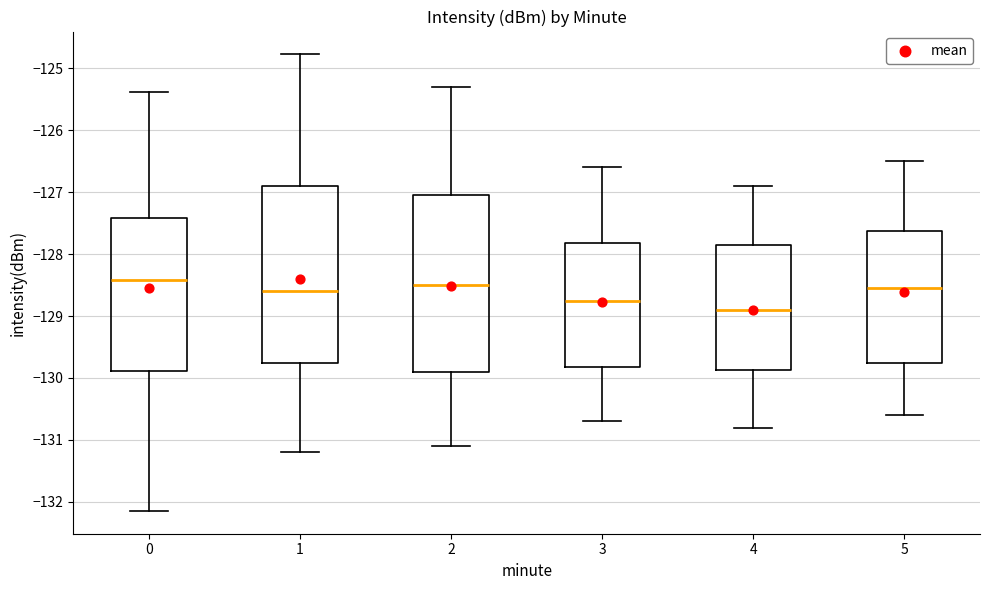

Reading left to right, transcribe this box plot: for each box, give where its median line is, the range the box spans, and where its two whiskers end, as read against the y-axis. The values are not printed on the chart, so give them approximately, as read against the axis.

0: median -128.4, box -129.9 to -127.4, whiskers -132.1 to -125.4
1: median -128.6, box -129.7 to -126.9, whiskers -131.2 to -124.8
2: median -128.5, box -129.9 to -127.0, whiskers -131.1 to -125.3
3: median -128.7, box -129.8 to -127.8, whiskers -130.7 to -126.6
4: median -128.9, box -129.9 to -127.8, whiskers -130.8 to -126.9
5: median -128.5, box -129.7 to -127.6, whiskers -130.6 to -126.5